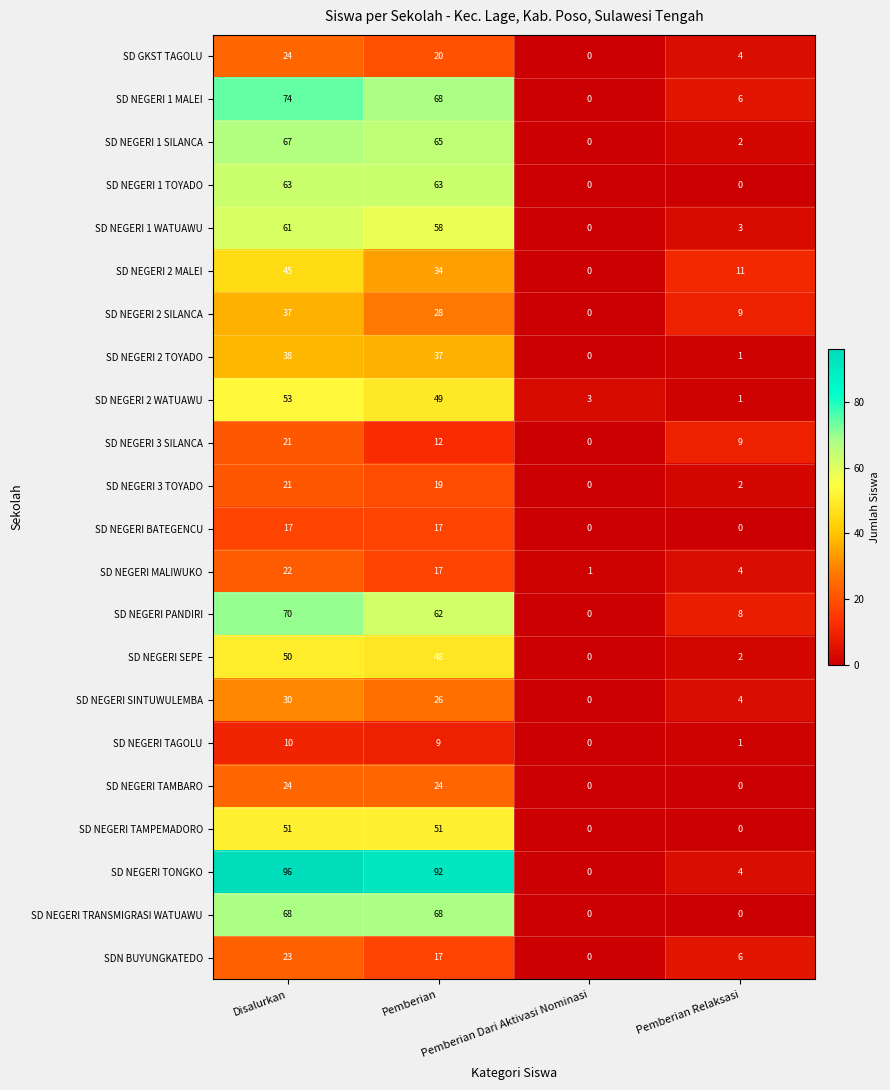

Which series has the largest range (max minus min)?

SD NEGERI TONGKO